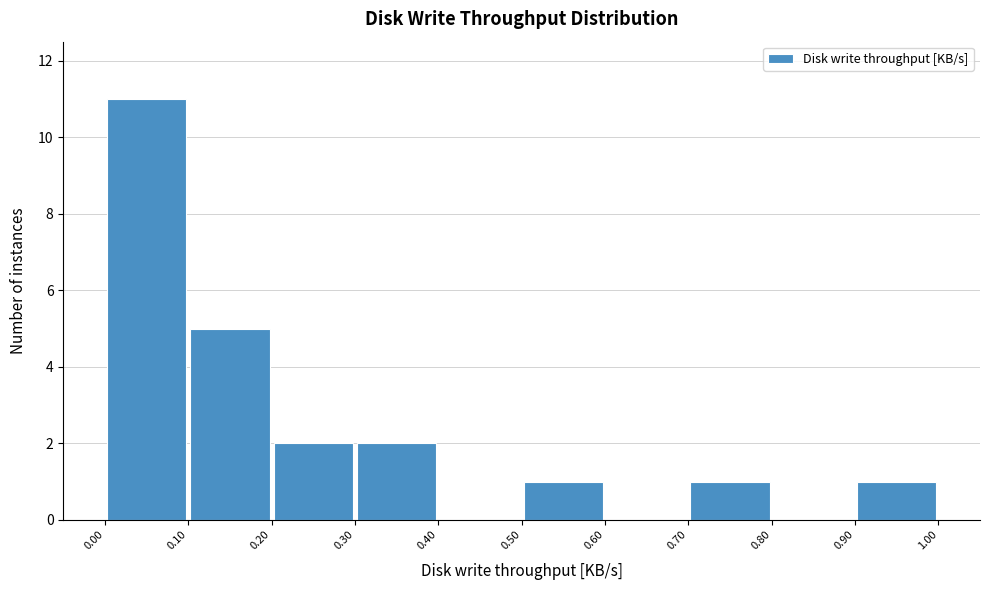

Reading left to right, transcribe this chart: for each bar, give the range it covers on the x-axis and its height. The values are not printed on the chart, so give them approximately, as read against the axis.

0.00 to 0.10: 11
0.10 to 0.20: 5
0.20 to 0.30: 2
0.30 to 0.40: 2
0.40 to 0.50: 0
0.50 to 0.60: 1
0.60 to 0.70: 0
0.70 to 0.80: 1
0.80 to 0.90: 0
0.90 to 1.00: 1